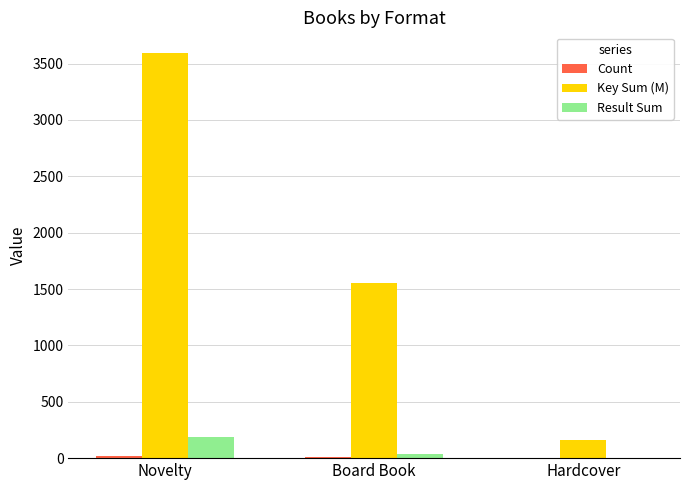

What is the maximum value for Result Sum?

190.0